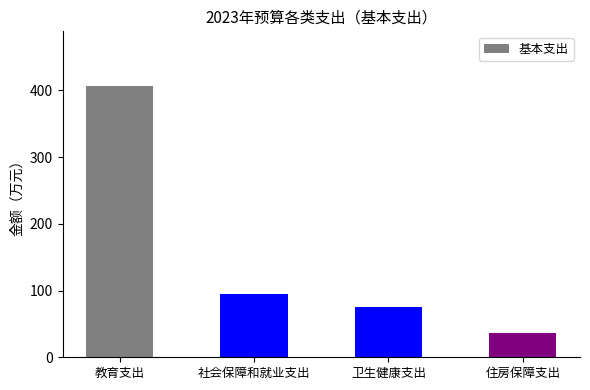

The chart shows a value of 407.2 at 教育支出. True or false?

True